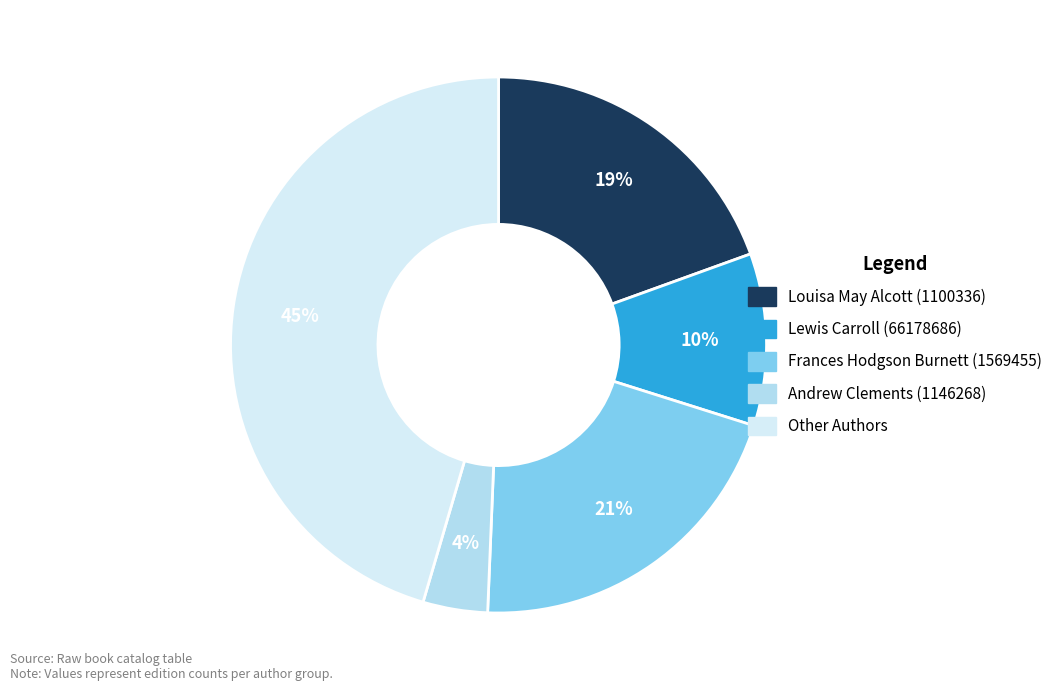

Do Frances Hodgson Burnett (1569455) and Andrew Clements (1146268) together represent more than half of the pie?

No